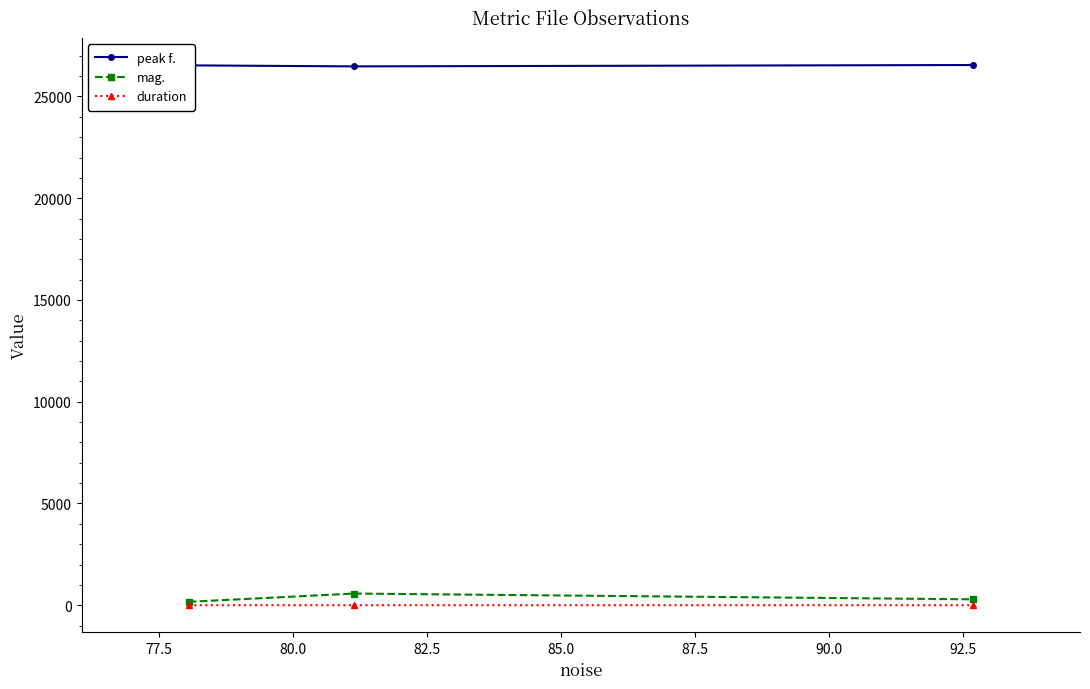

At how many categories does at least one series exceed 4454?

3